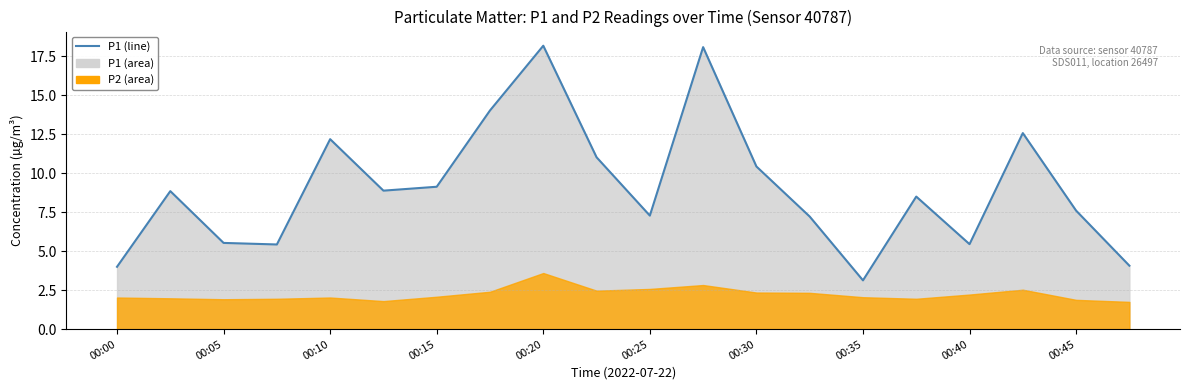

What is the sum of all values?

181.5